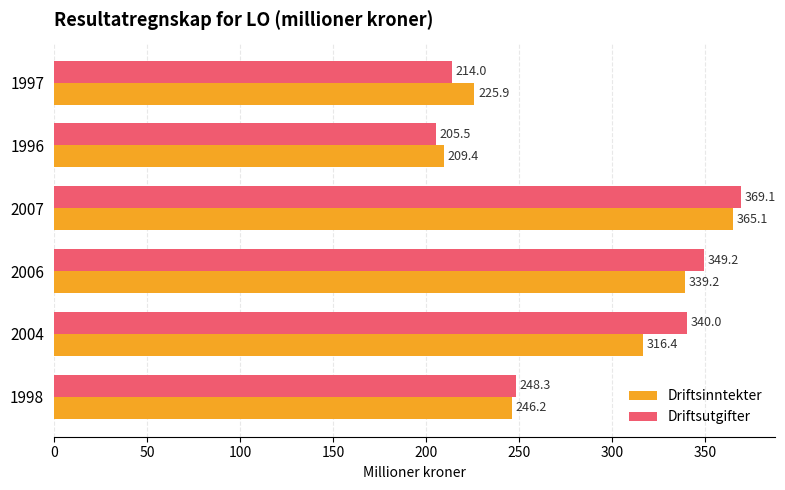

Is the value of Driftsutgifter at 1996 greater than the value of Driftsinntekter at 2006?

No